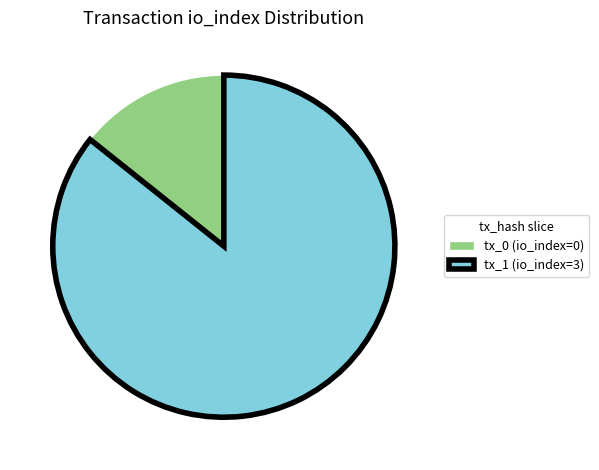

Does any single category account for the majority?

Yes